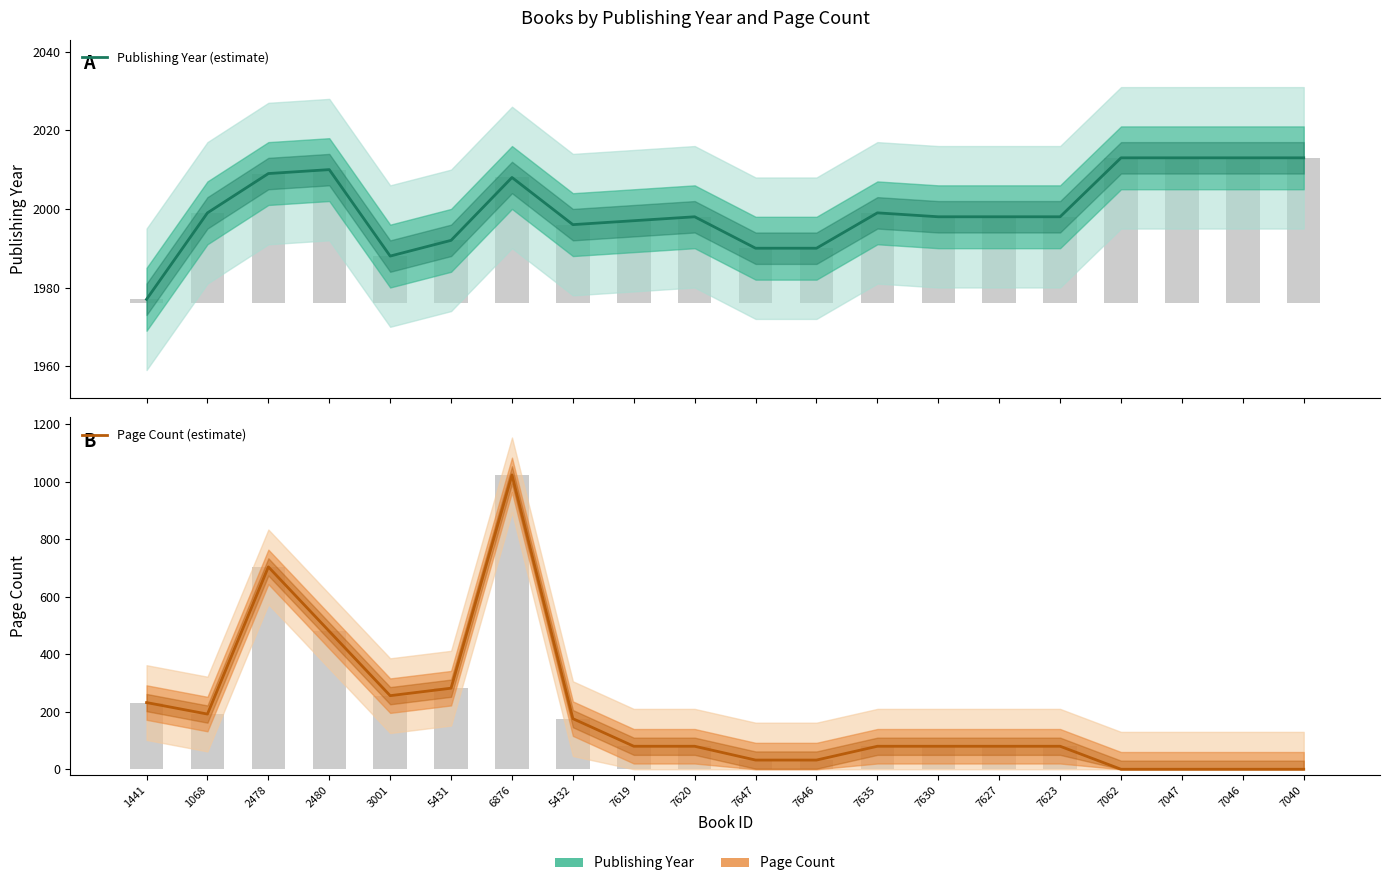

What is the maximum value shown in the chart?

2013